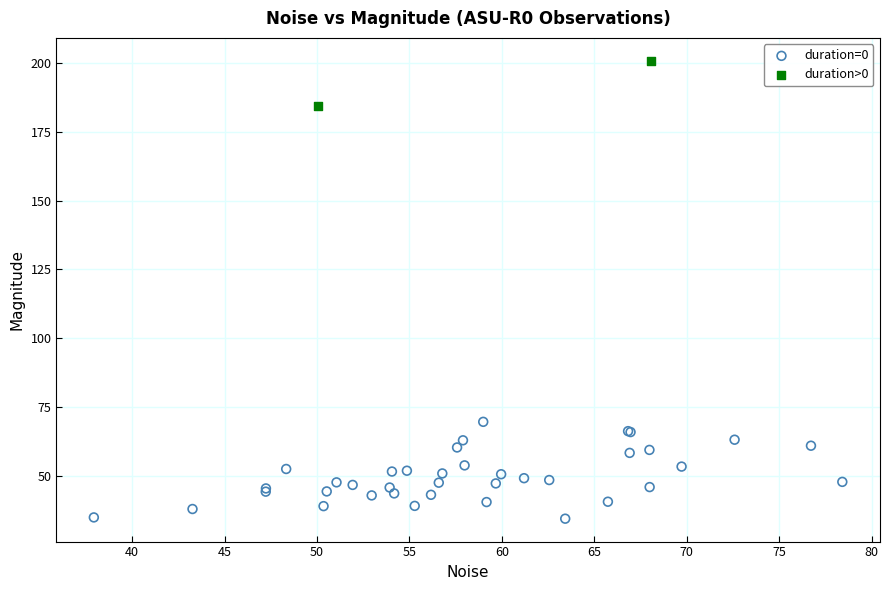

What are all the series names shown in the legend?

duration=0, duration>0